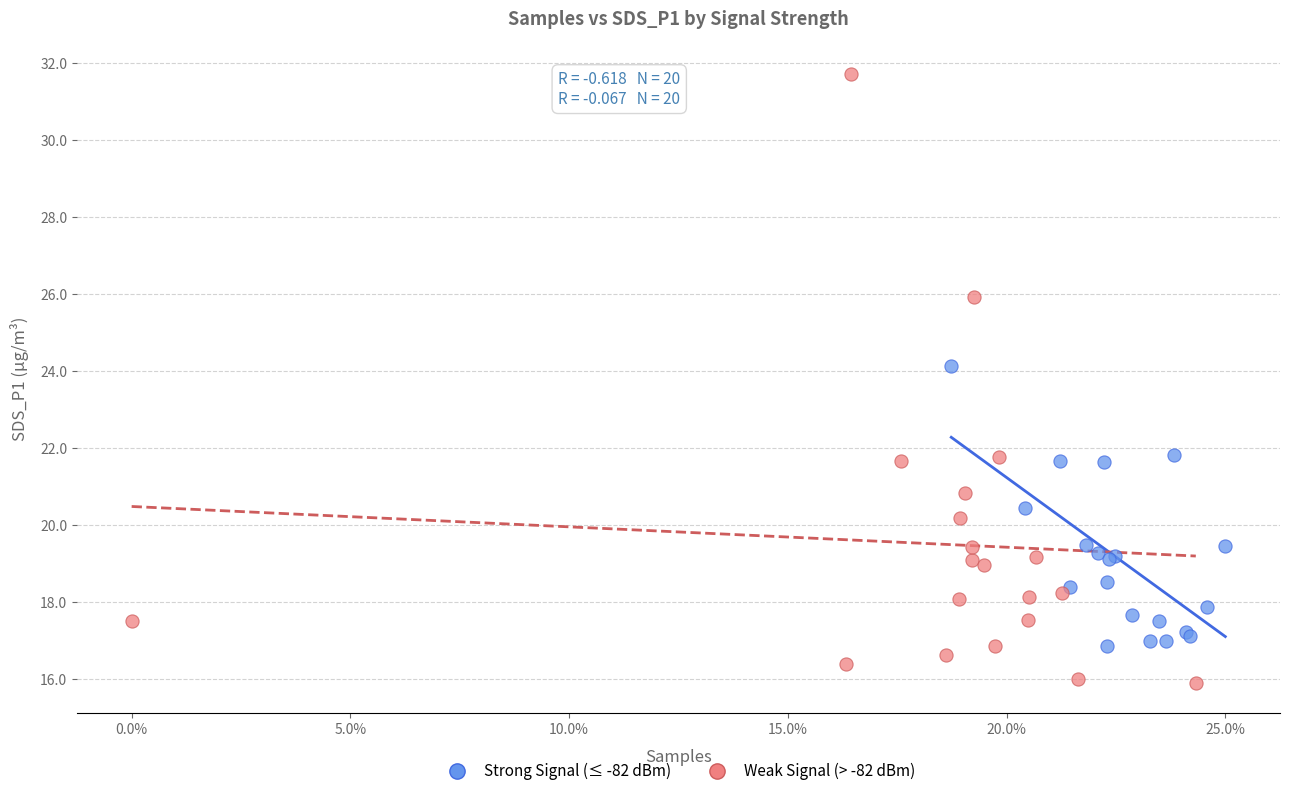

Which series has the widest spread of Y values?

Weak Signal (> -82 dBm)